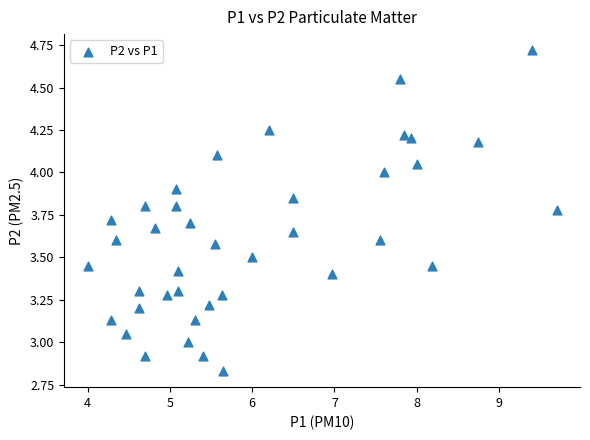

What is the range of X values (max minus min)?

5.7